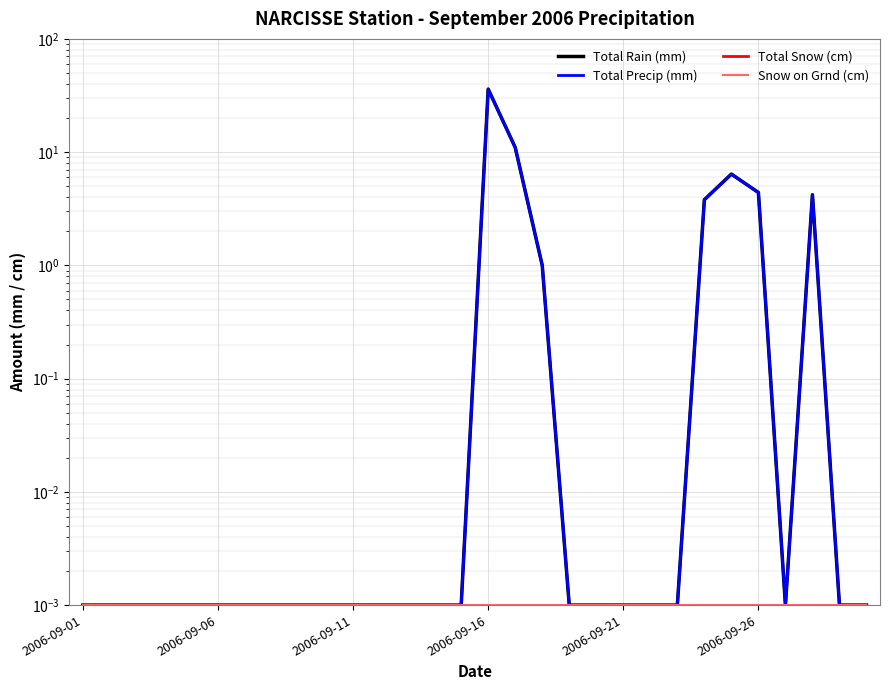

How many lines are shown in the chart?

4